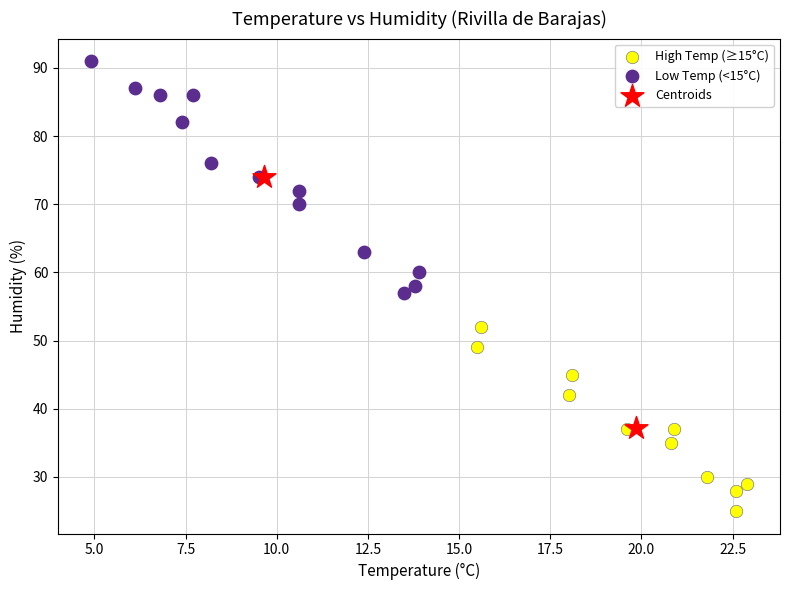

What are all the series names shown in the legend?

High Temp (≥15°C), Low Temp (<15°C), Centroids